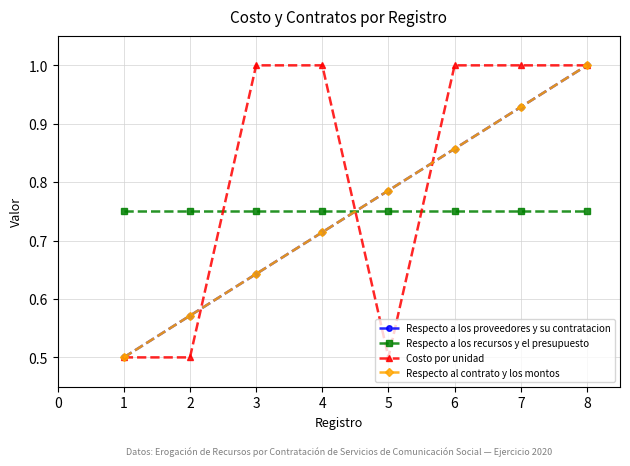

Is this an area chart (filled region under the line)?

No